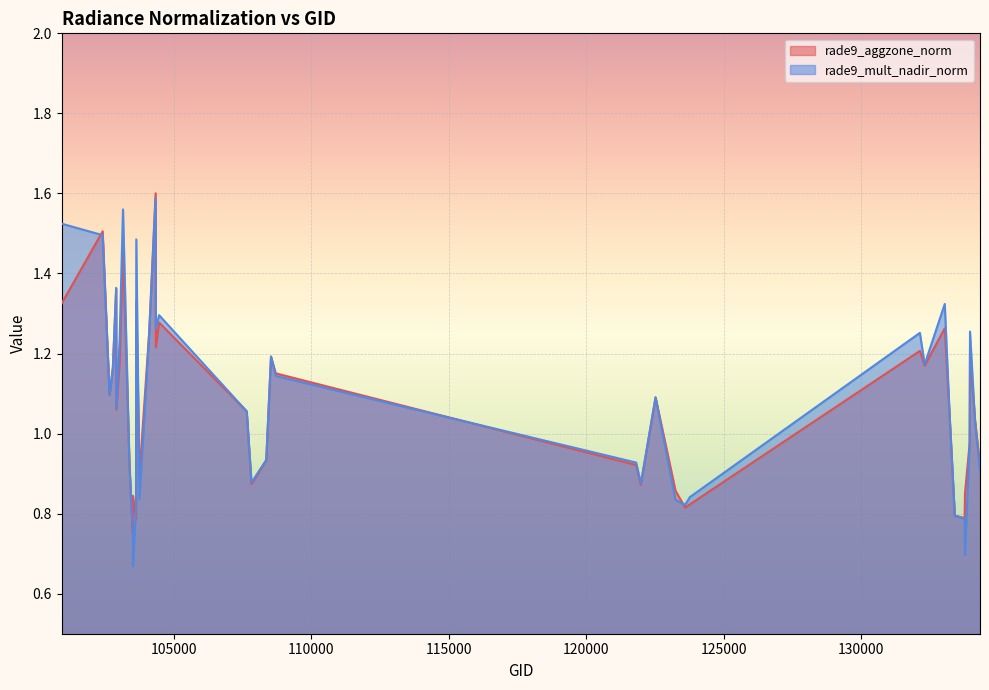

List the series in order of their overall mean, lowest first.

rade9_aggzone_norm, rade9_mult_nadir_norm